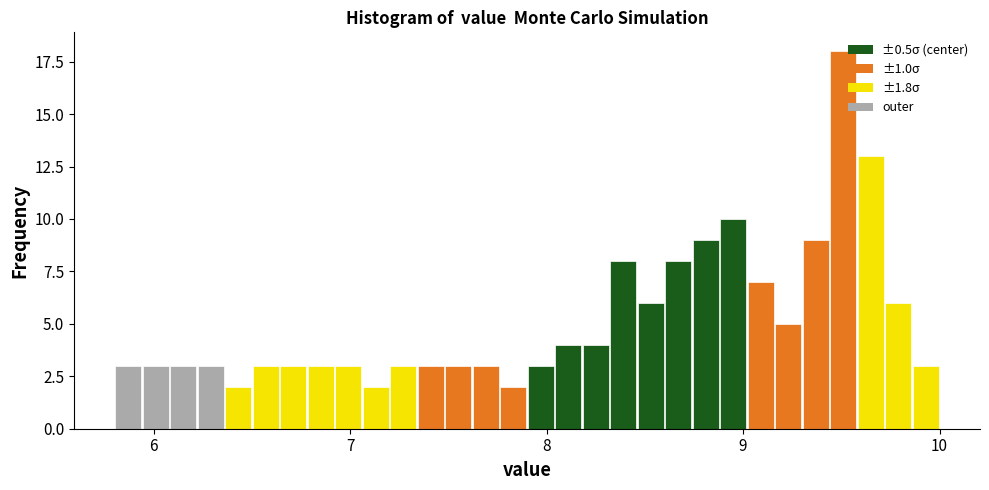

Read against the x-axis, roughly where is the centre of the tallest bar?

9.5